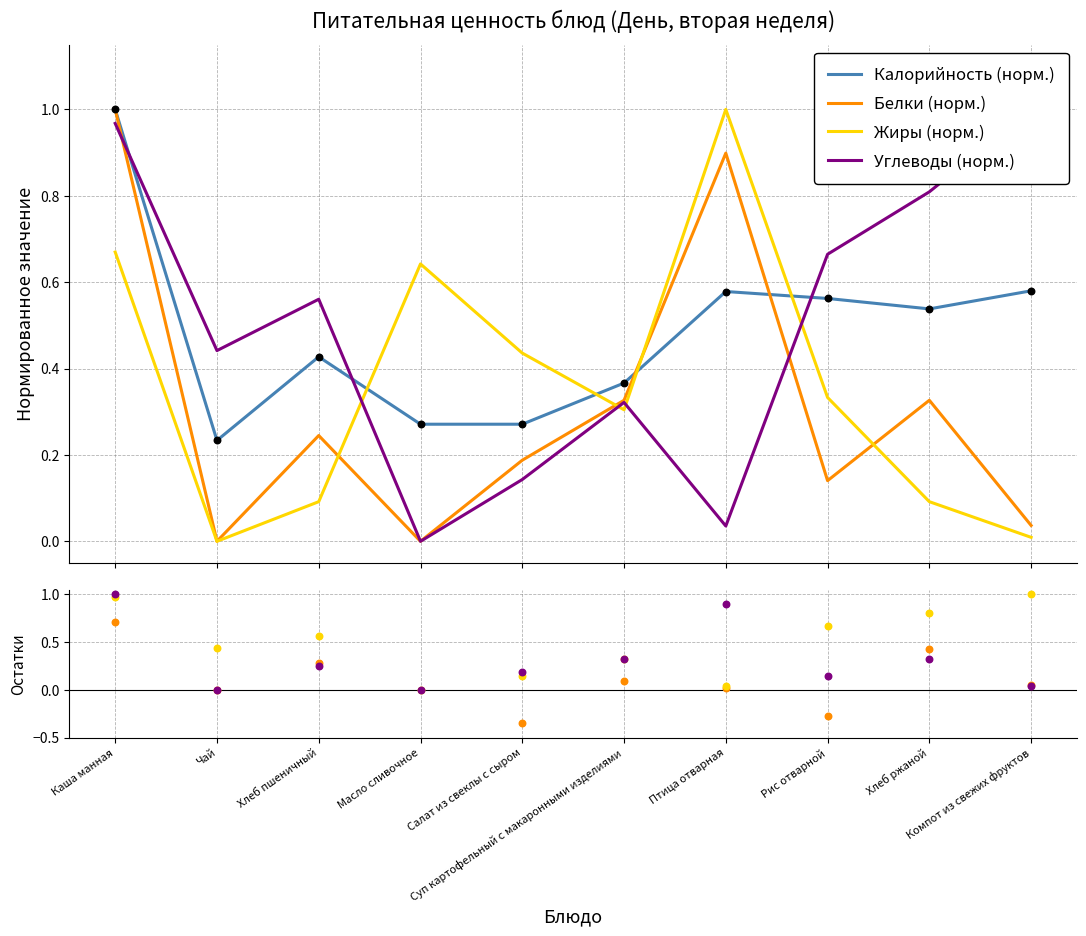

Which series reaches the maximum Y coordinate?

Калорийность (норм.)